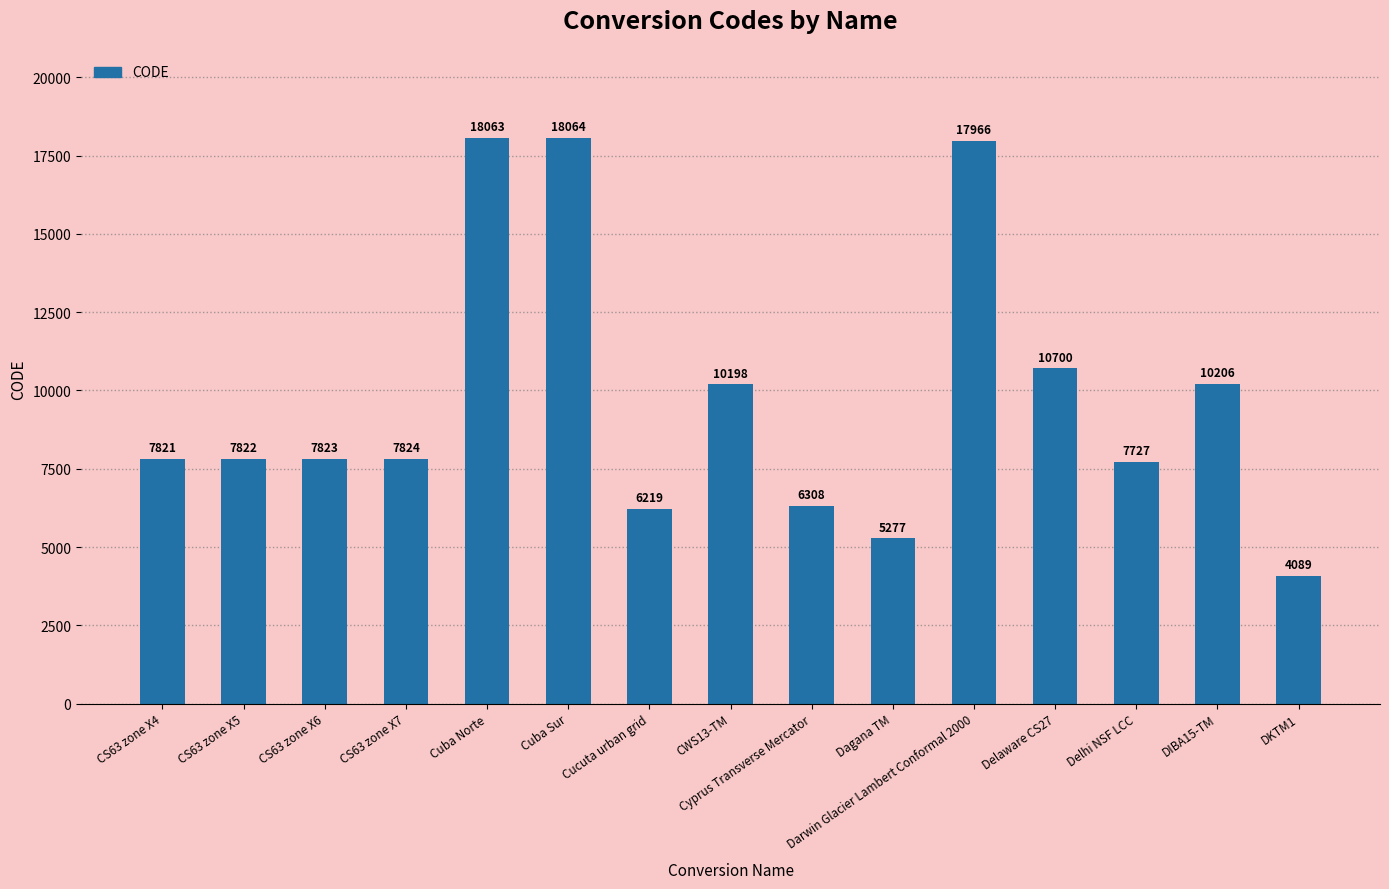

List the labels in order of value, smallest first.

DKTM1, Dagana TM, Cucuta urban grid, Cyprus Transverse Mercator, Delhi NSF LCC, CS63 zone X4, CS63 zone X5, CS63 zone X6, CS63 zone X7, CWS13-TM, DIBA15-TM, Delaware CS27, Darwin Glacier Lambert Conformal 2000, Cuba Norte, Cuba Sur